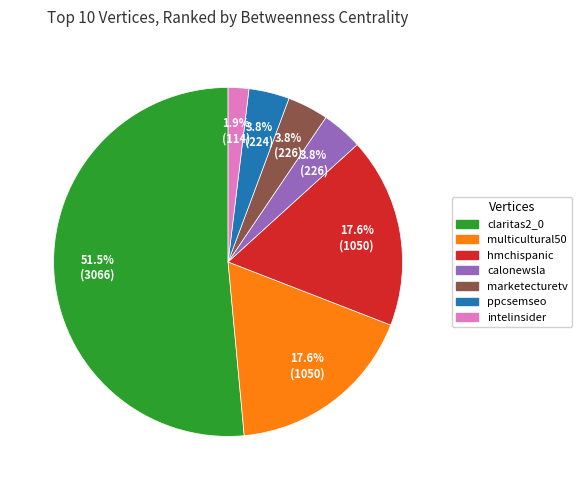

Does marketecturetv account for over 50% of the chart?

No